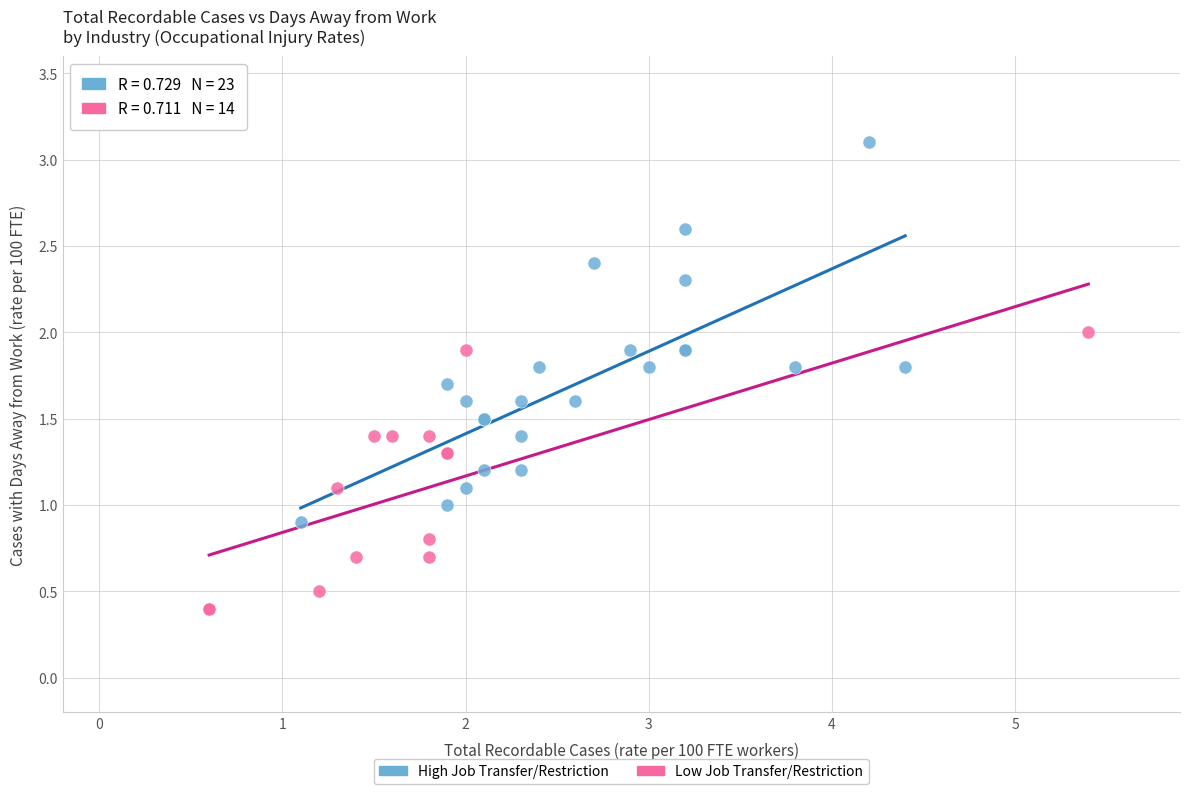

Which series has the largest Y range (max minus min)?

High Job Transfer/Restriction